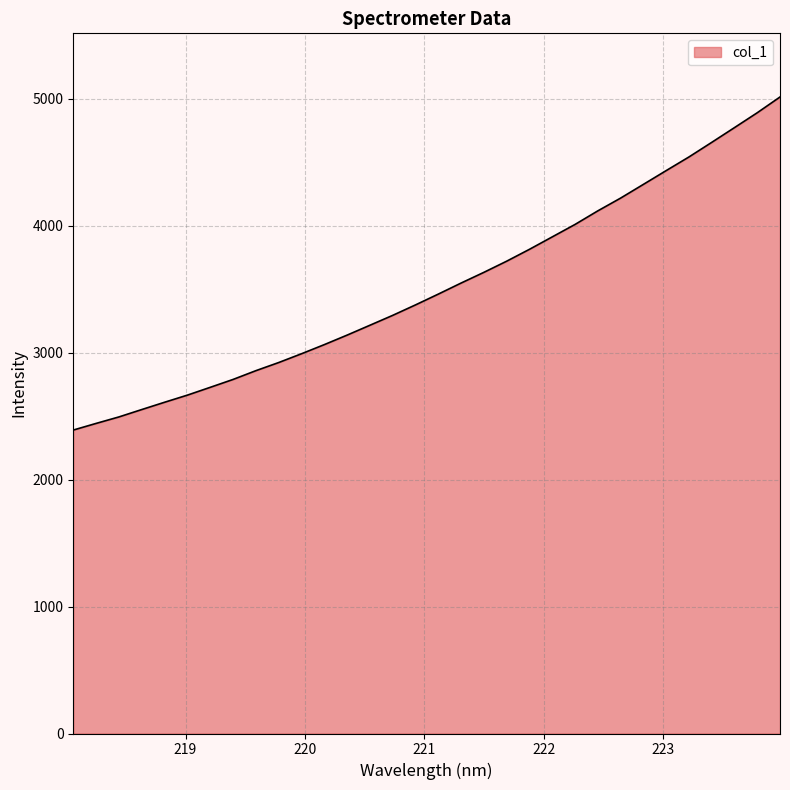

What is the difference between the maximum and minimum values?

2623.5